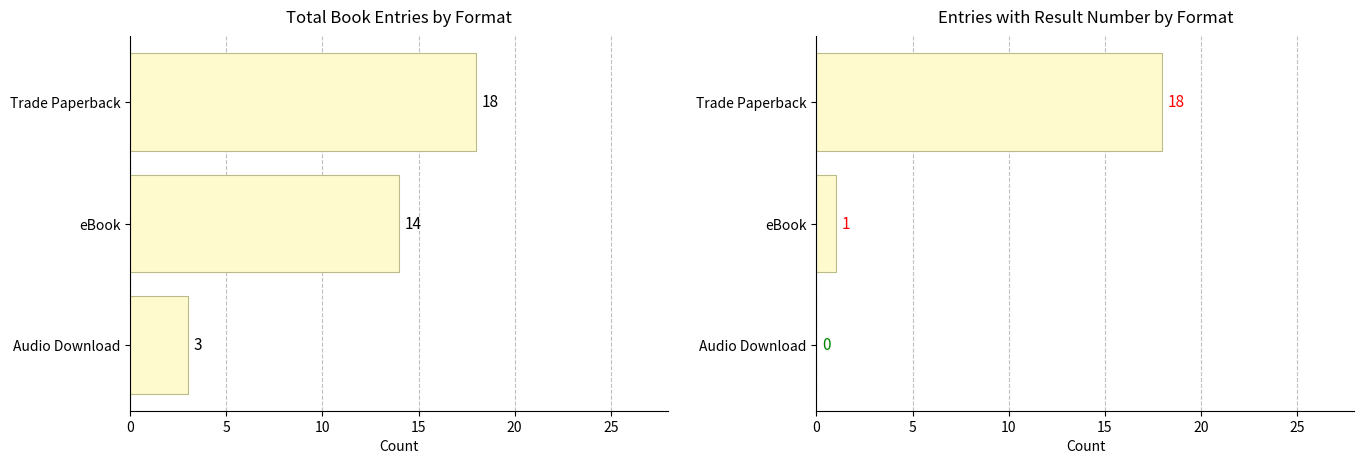

The value of With Result Number at Audio Download is 0. True or false?

True